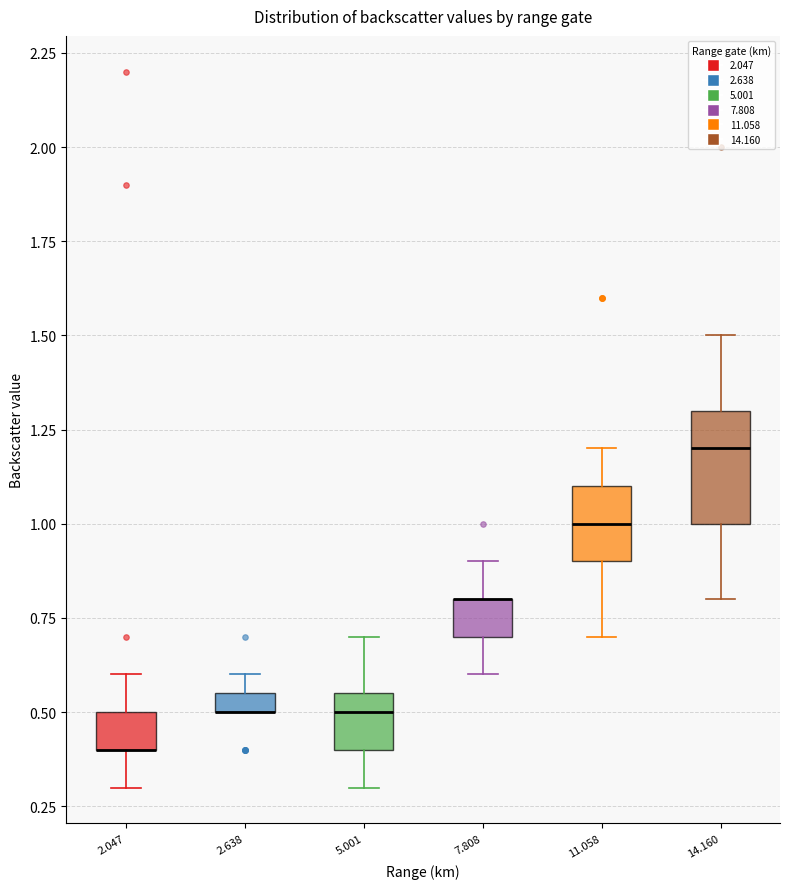

Which box is the tallest, from its lower edge to its upper edge?

14.160